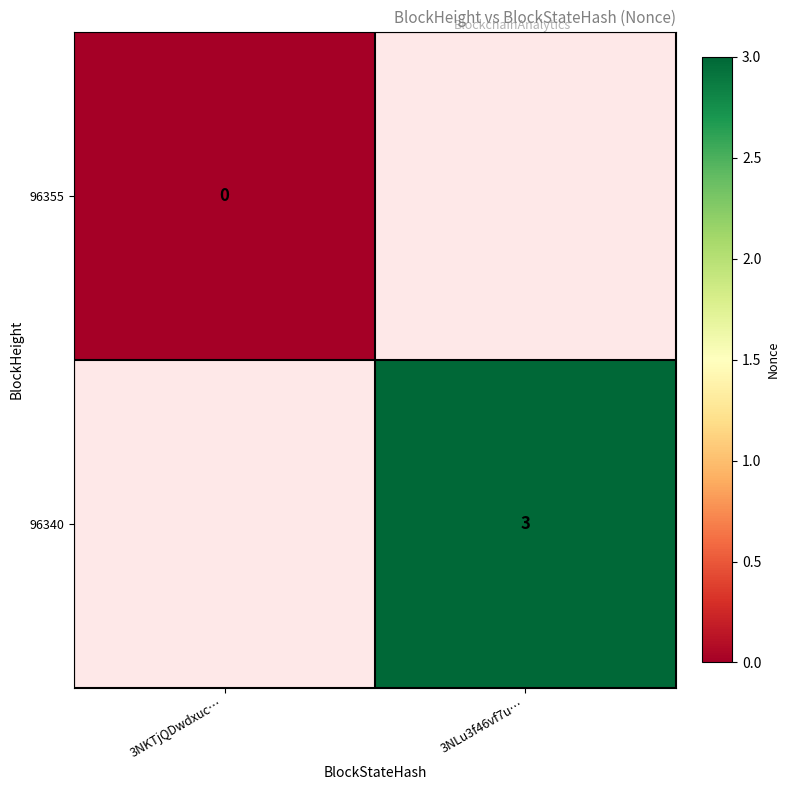

The value of 96340 at 3NLu3f46vf7u… is 3. True or false?

True